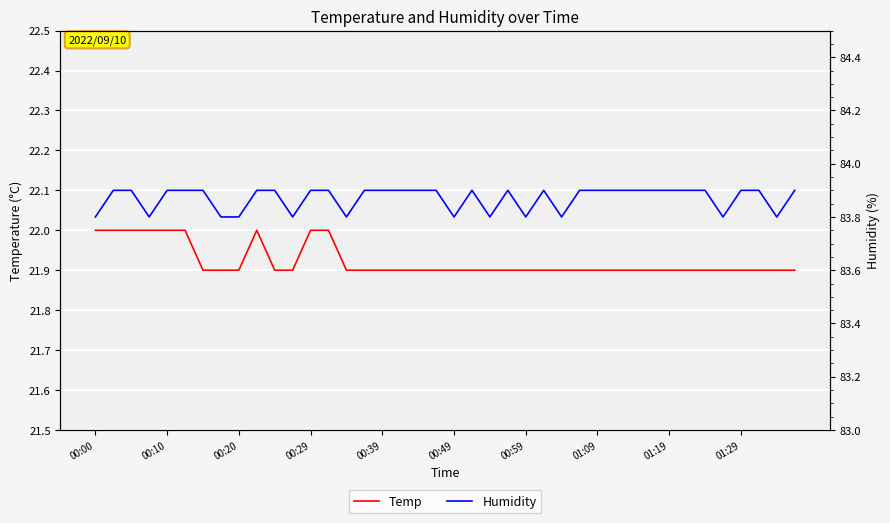

What is the difference between the second highest and minimum values in the Temp series?

0.1